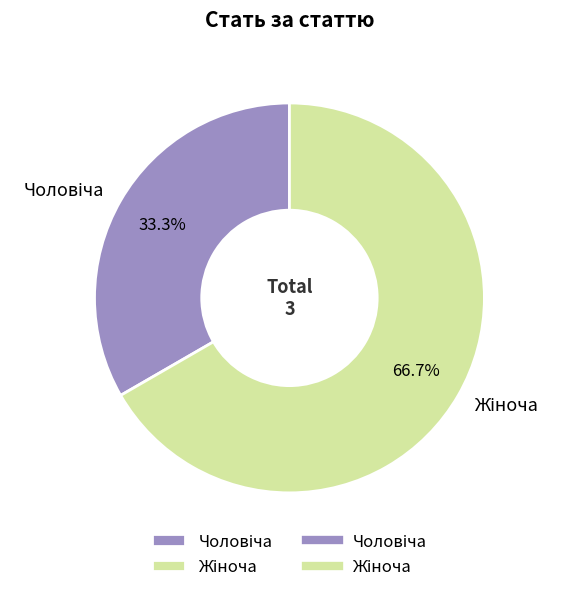

Does any single category account for the majority?

Yes